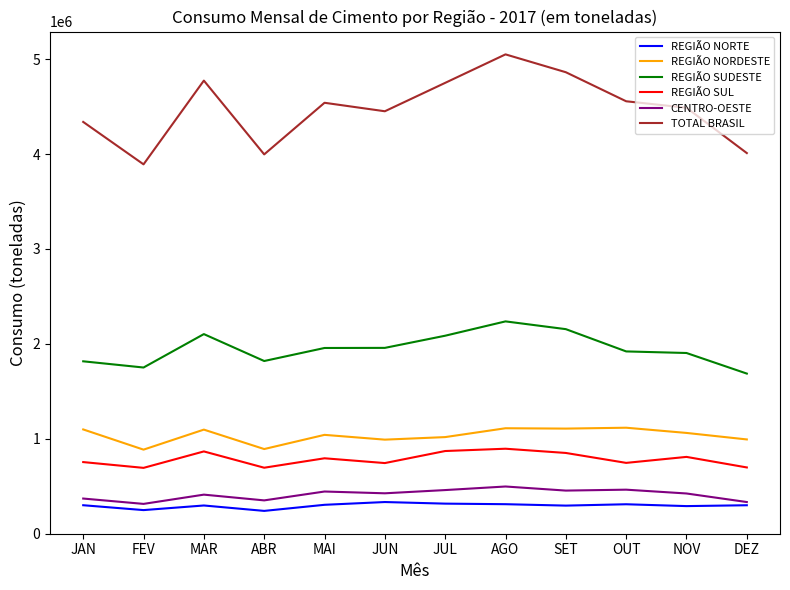

Which series has the largest total across all categories?

TOTAL BRASIL